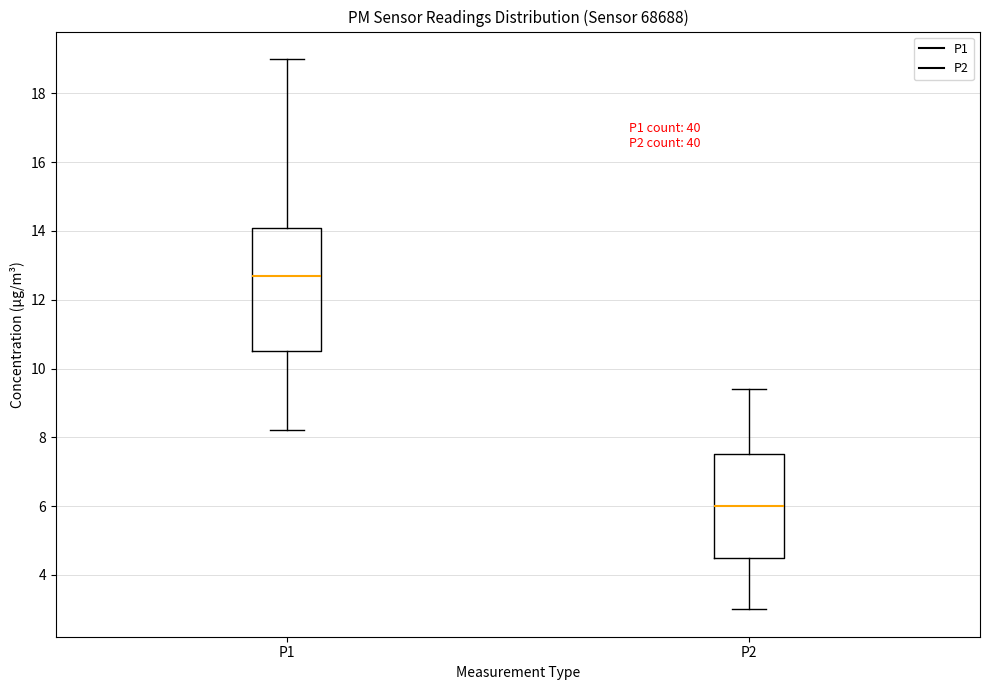

Reading left to right, transcribe this box plot: for each box, give where its median line is, the range the box spans, and where its two whiskers end, as read against the y-axis. The values are not printed on the chart, so give them approximately, as read against the axis.

P1: median 12.8, box 10.6 to 14.2, whiskers 8.2 to 19.0
P2: median 6.0, box 4.6 to 7.6, whiskers 3.0 to 9.4